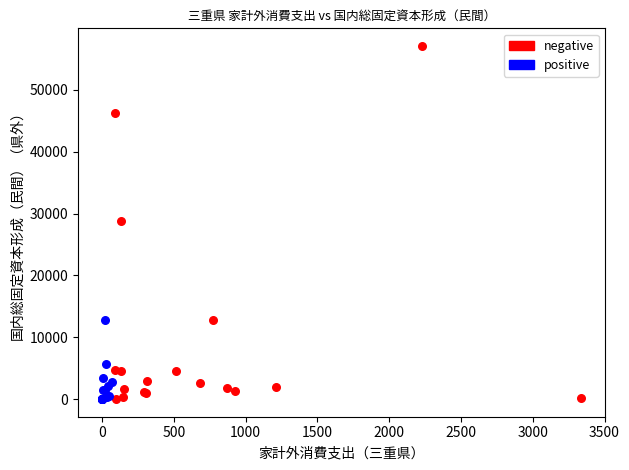

What are all the series names shown in the legend?

negative, positive